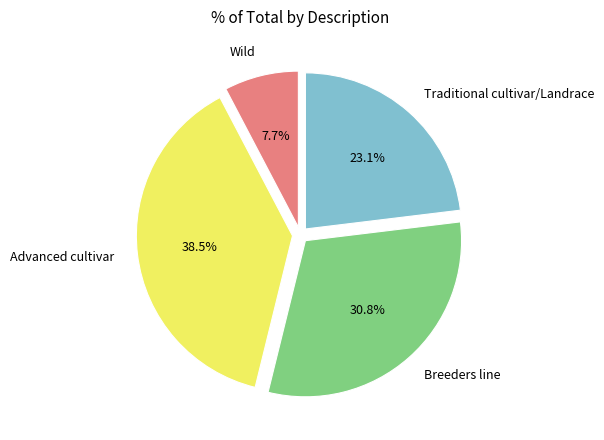

To the nearest percent, what is the difference between the Advanced cultivar and Breeders line slice percentages?

8%